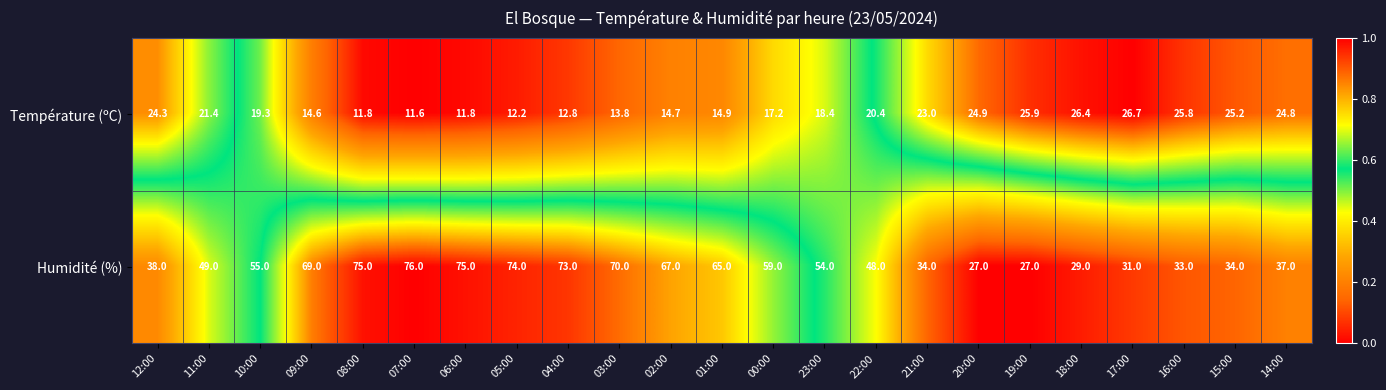

Between 12:00 and 17:00, which series saw the biggest shift?

Humidité (%)